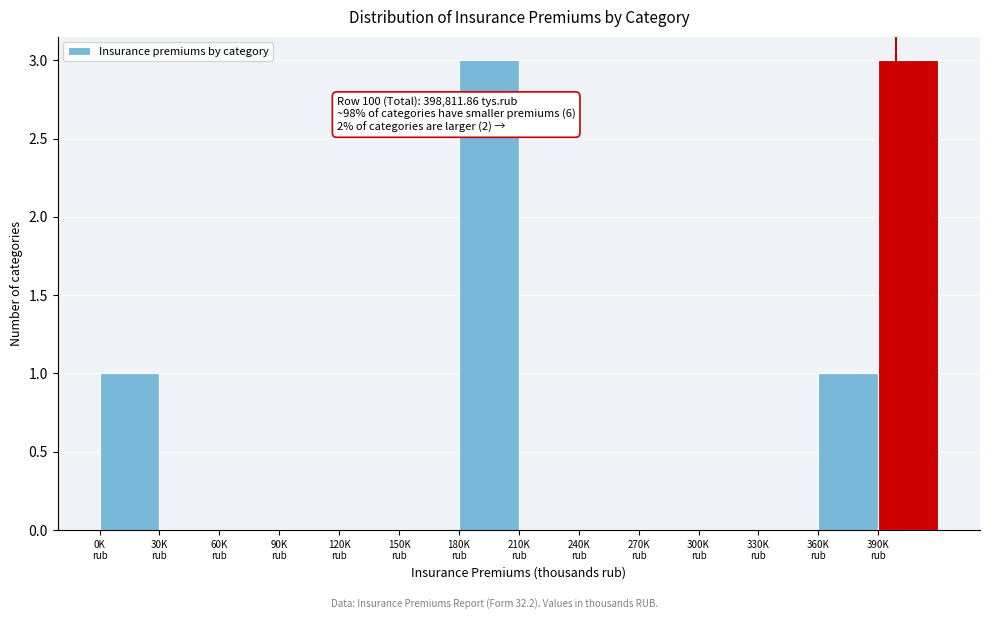

What is the maximum value shown in the chart?

3